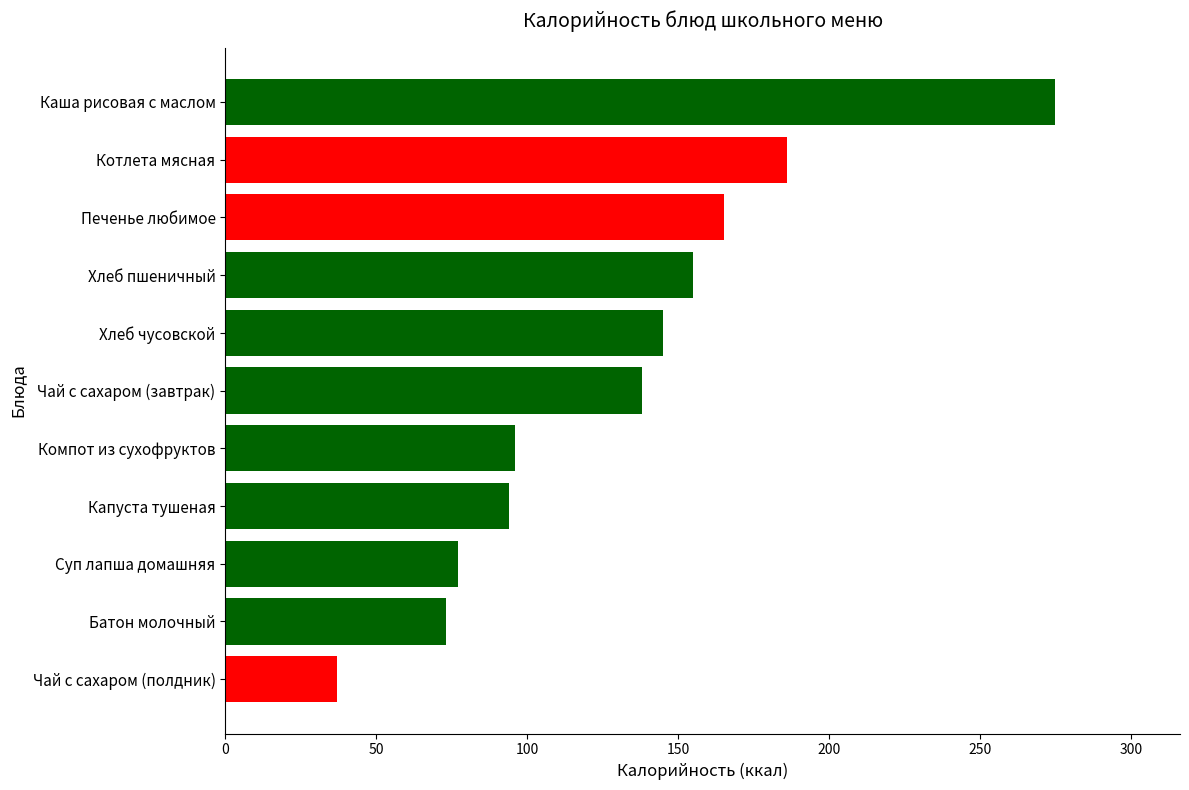

Reading bottom to top, extract all data points from this chart.

37.0	73.0	77.0	94.0	96.0	138.0	145.0	155.0	165.0	186.0	274.9